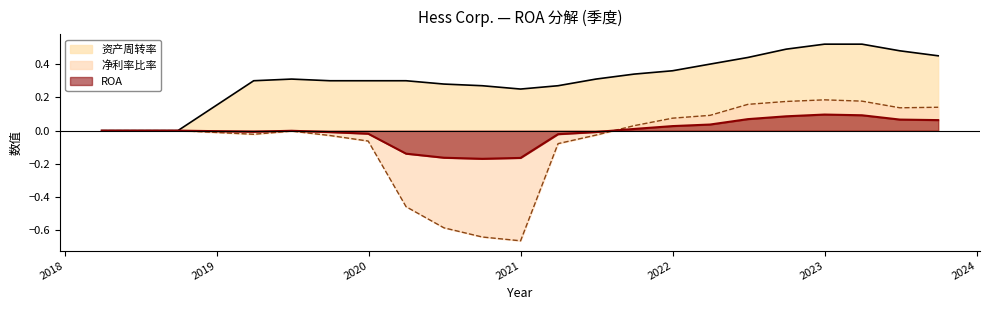

What is the highest value of the 净利率比率 series?

0.2